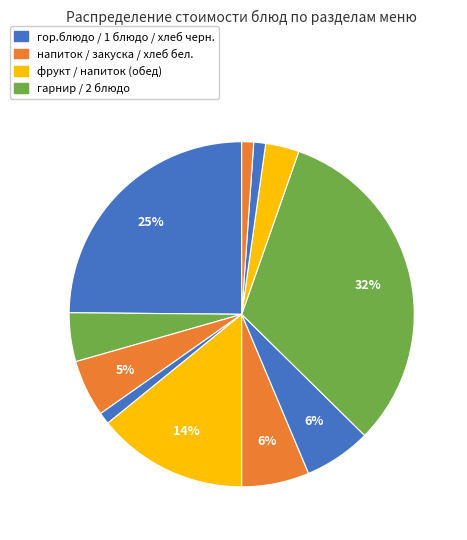

How many slices are in this pie chart?

11